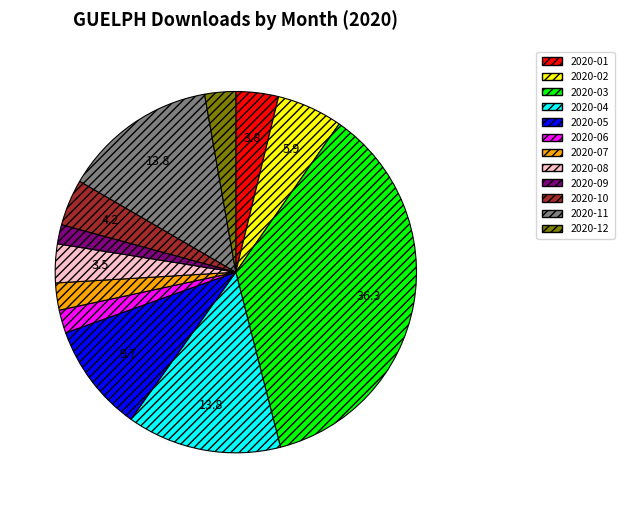

Which has a higher value, 2020-02 or 2020-04?

2020-04